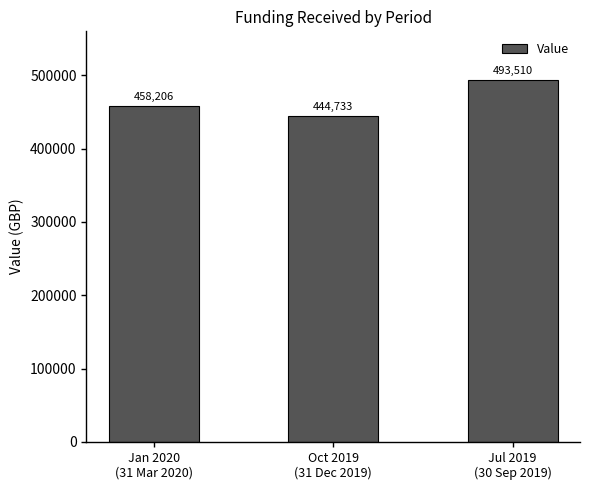

Are the bars horizontal?

No